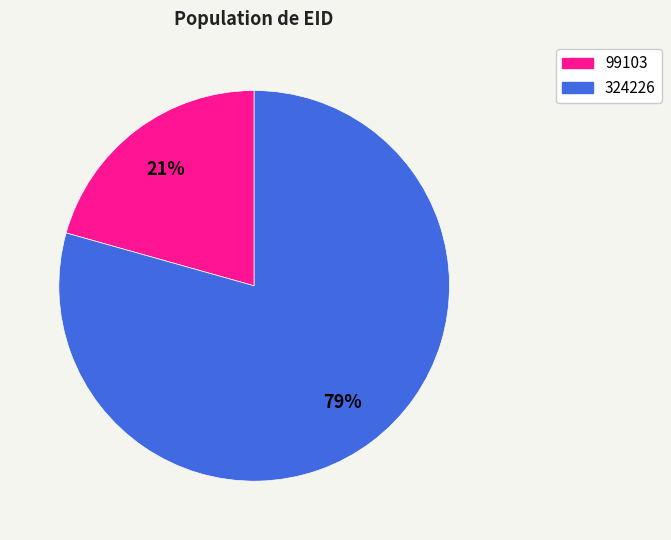

How many segments does this pie chart have?

2